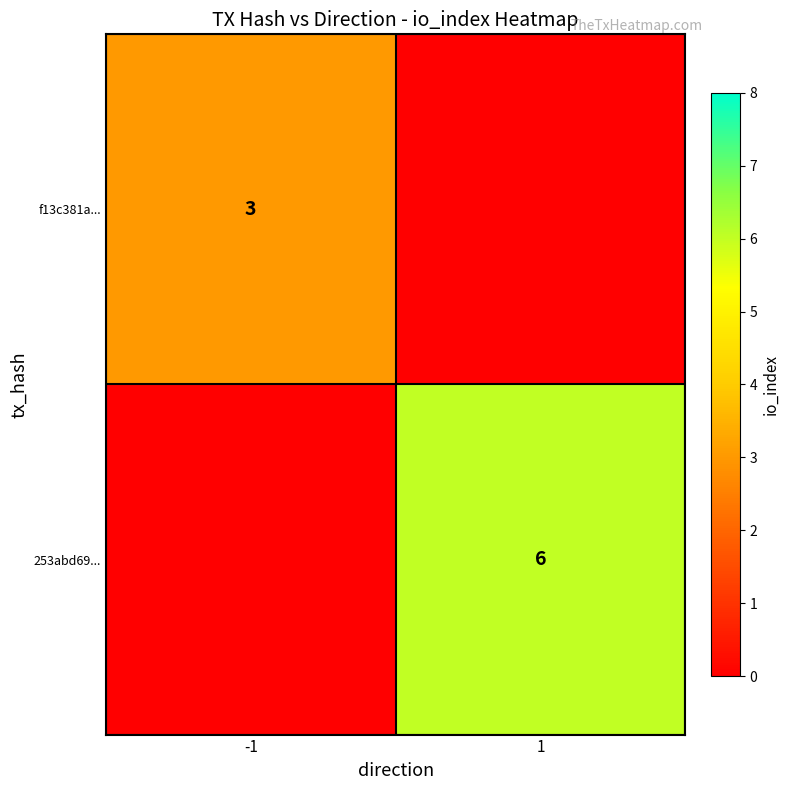

The 253abd69... series shows 6 at 1. True or false?

True